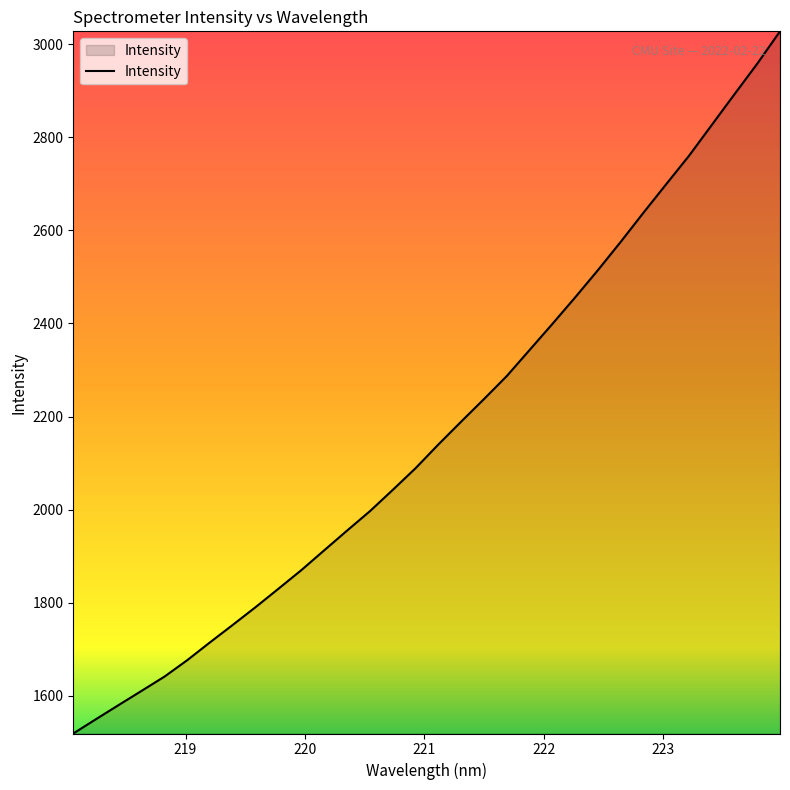

What is the greatest value displayed?

3027.4